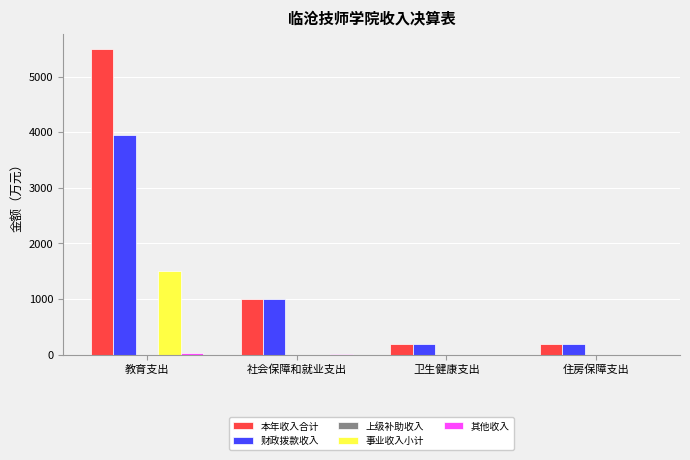

How many data points does each series have?

4